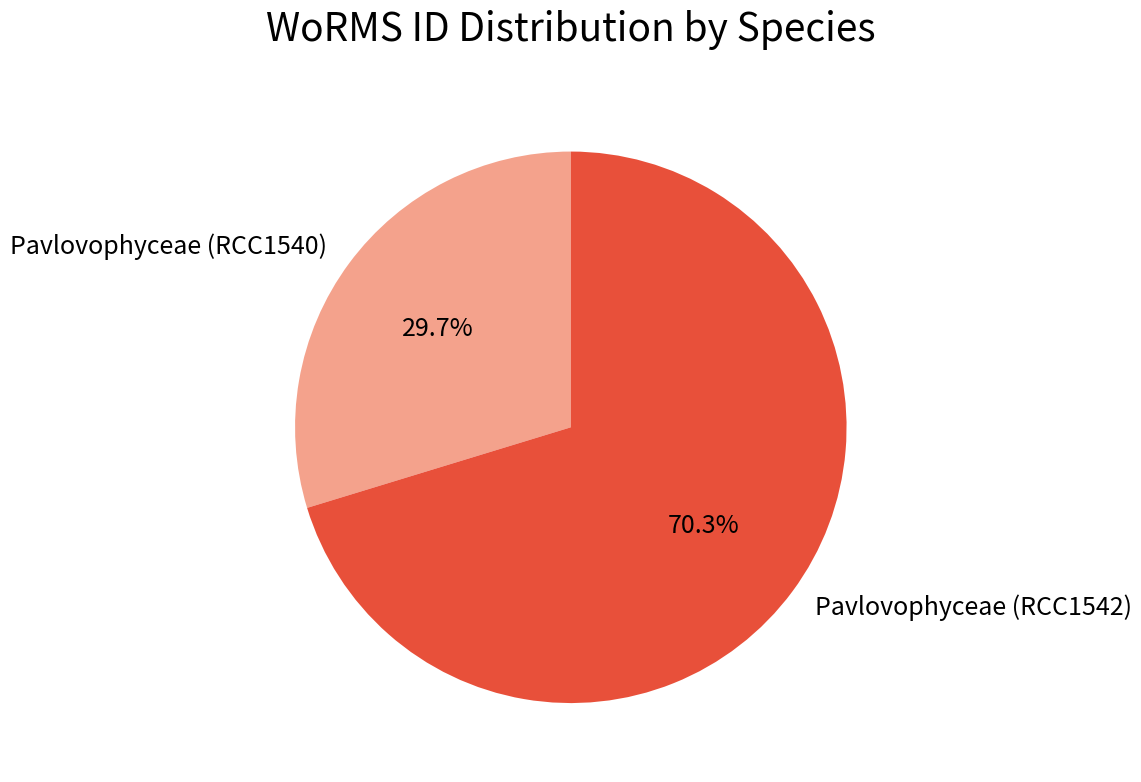

To the nearest percent, what portion does Pavlovophyceae (RCC1542) represent?

70%